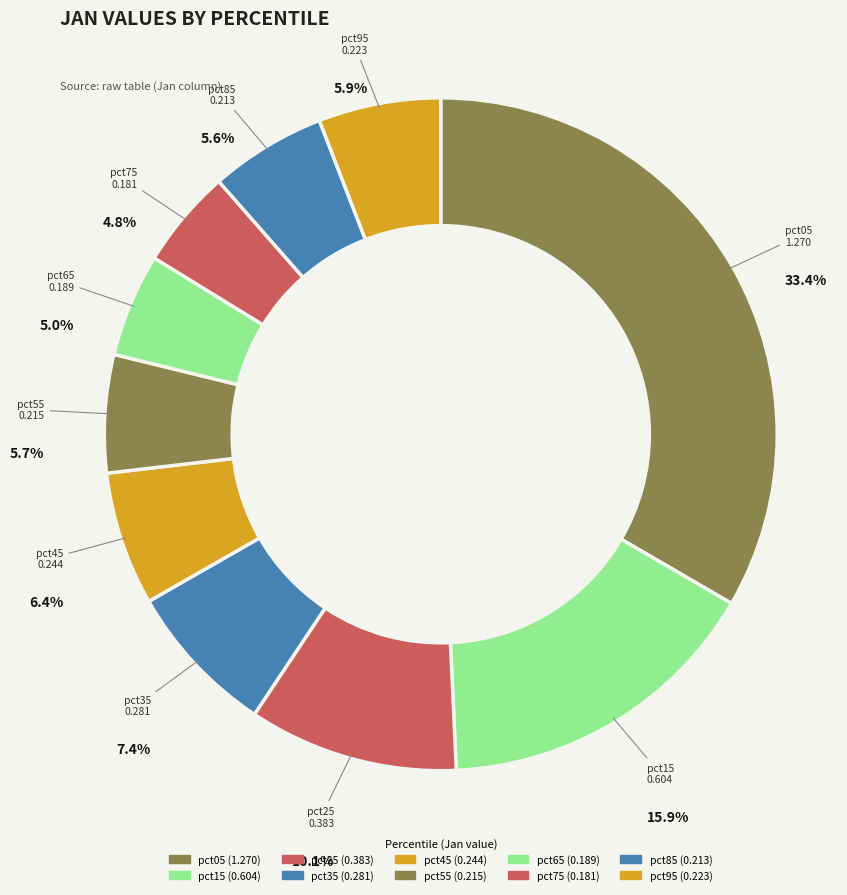

How many segments does this pie chart have?

10